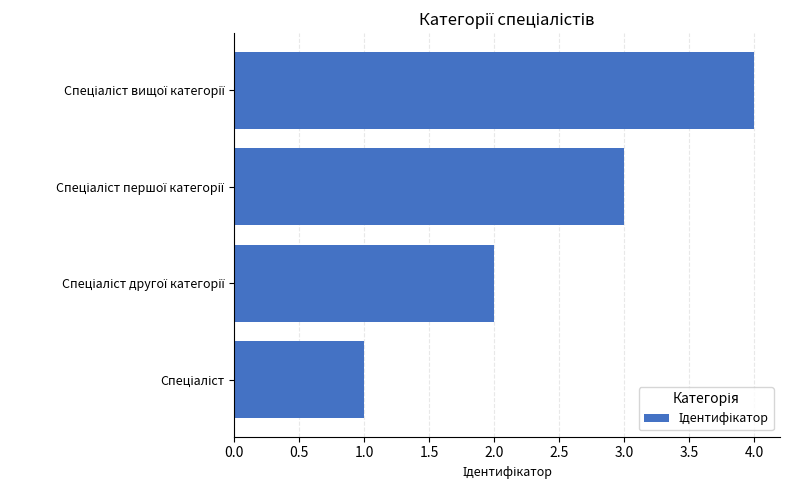

How many bars are there in total?

4